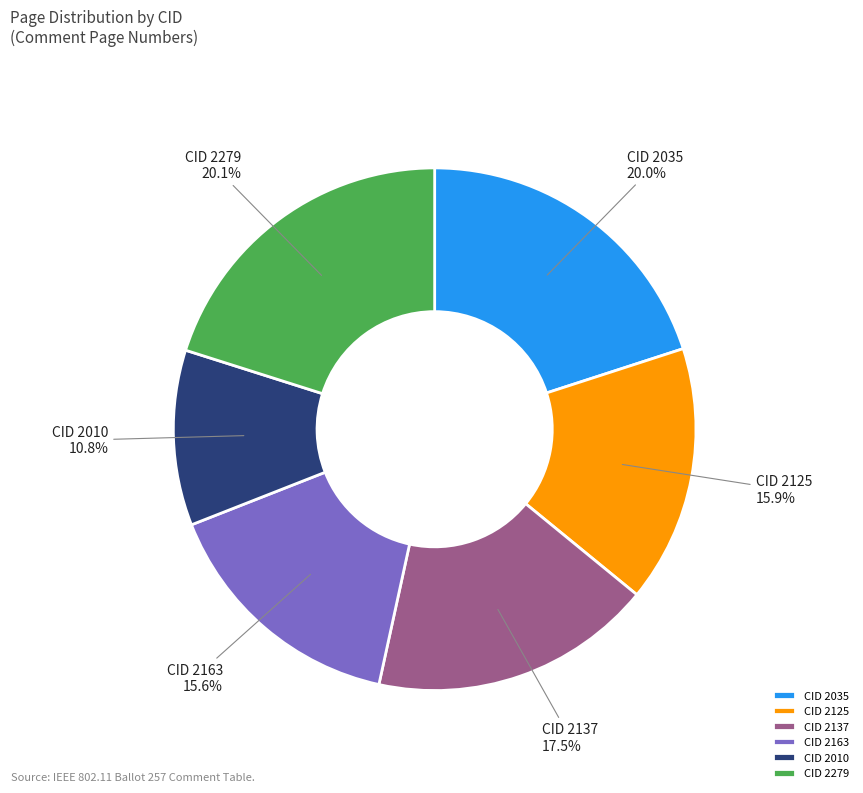

How many segments does this pie chart have?

6